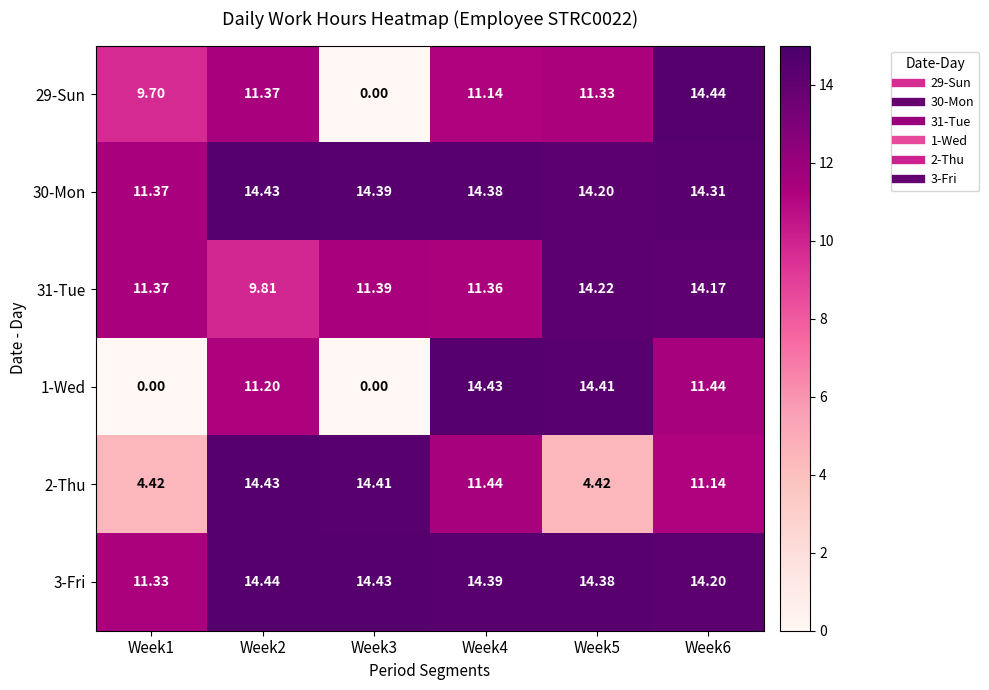

Count the number of categories in the chart.

6